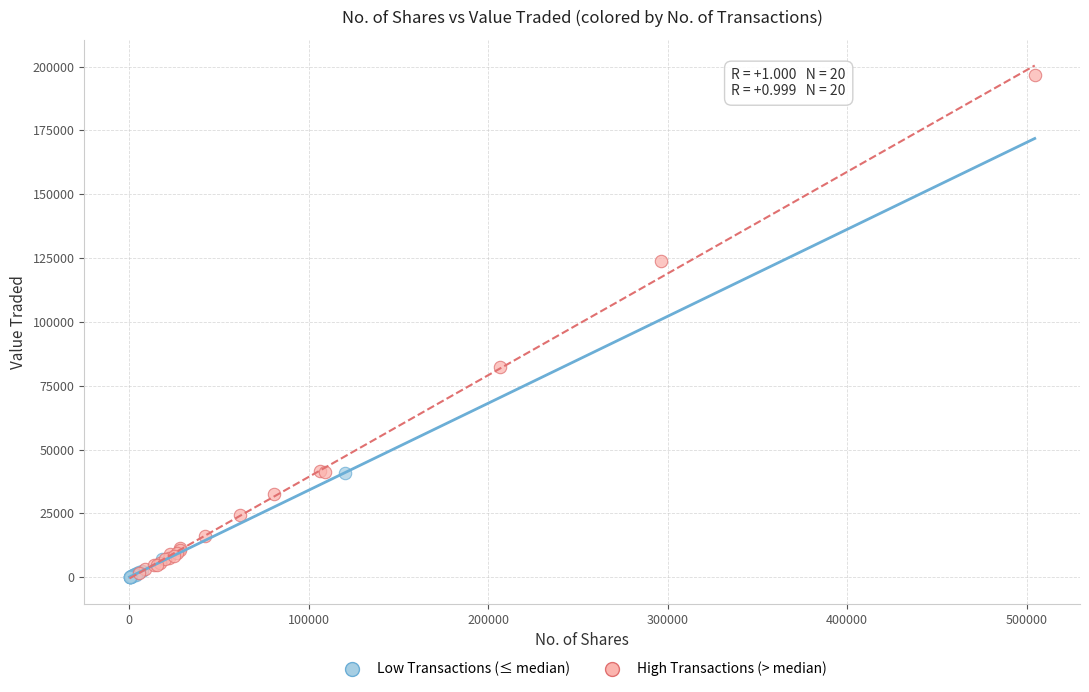

Which series contains the highest Y value?

High Transactions (> median)